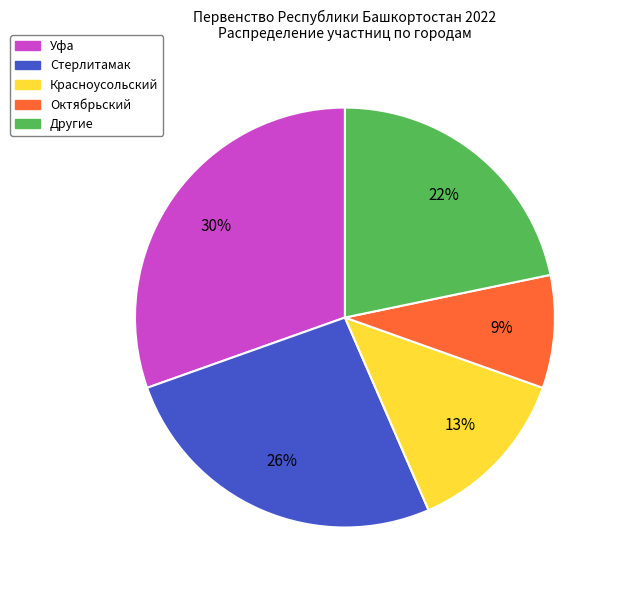

To the nearest percent, what percentage of the pie is Красноусольский?

13%